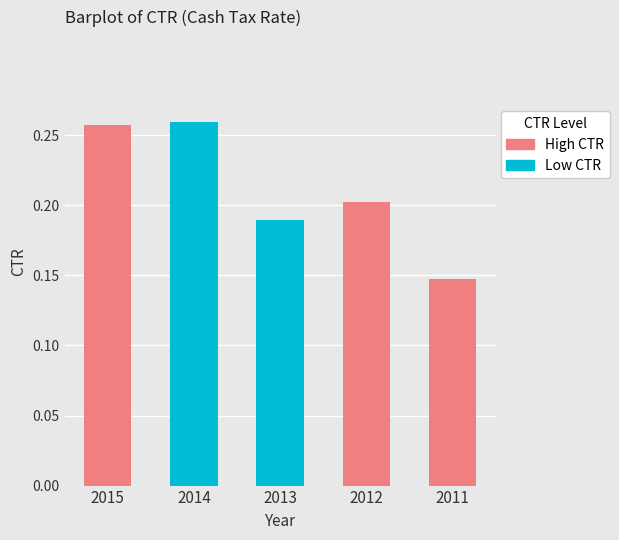

True or false: the data shows 0.2 at 2011.

False